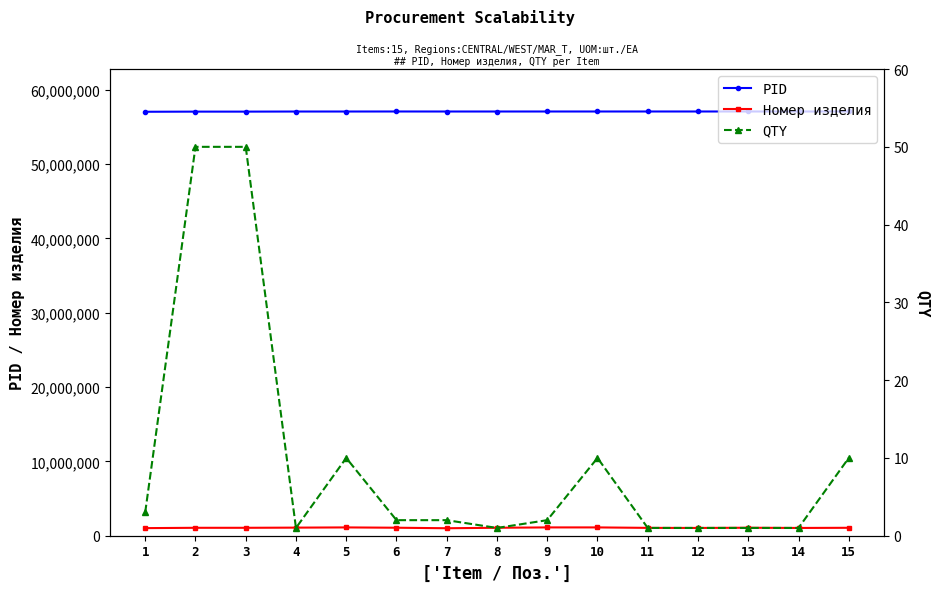

What are all the series names shown in the legend?

PID, Номер изделия, QTY